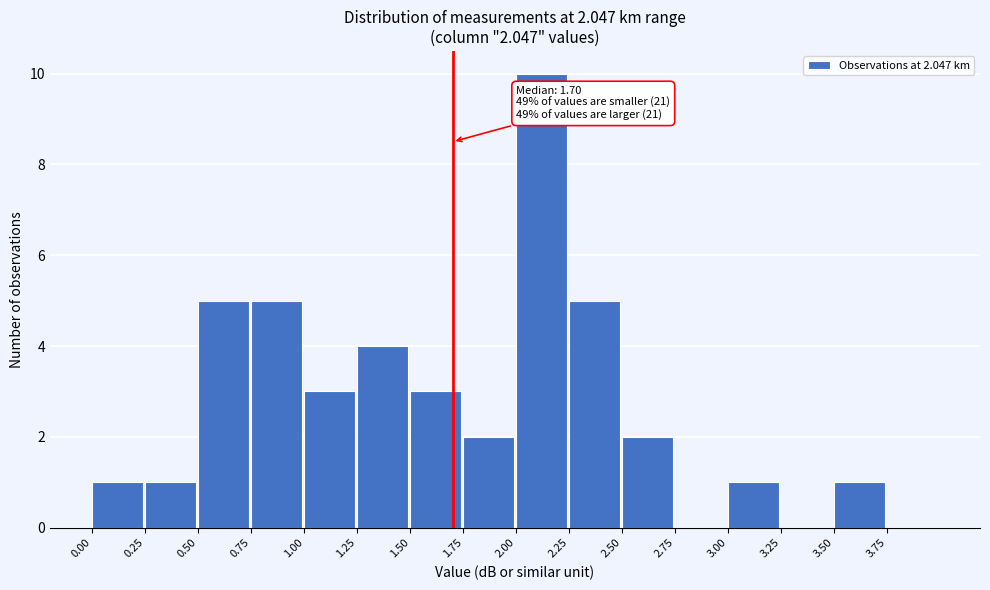

Which range on the x-axis has the tallest bar?

2.00 to 2.25